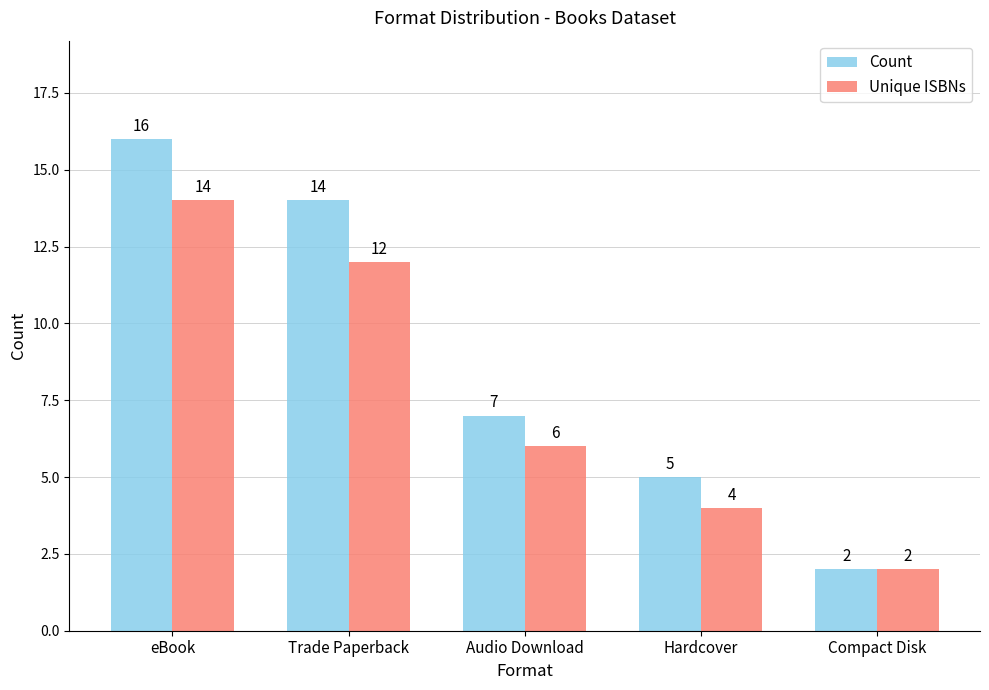

Between Trade Paperback and Audio Download, which series saw the biggest shift?

Count